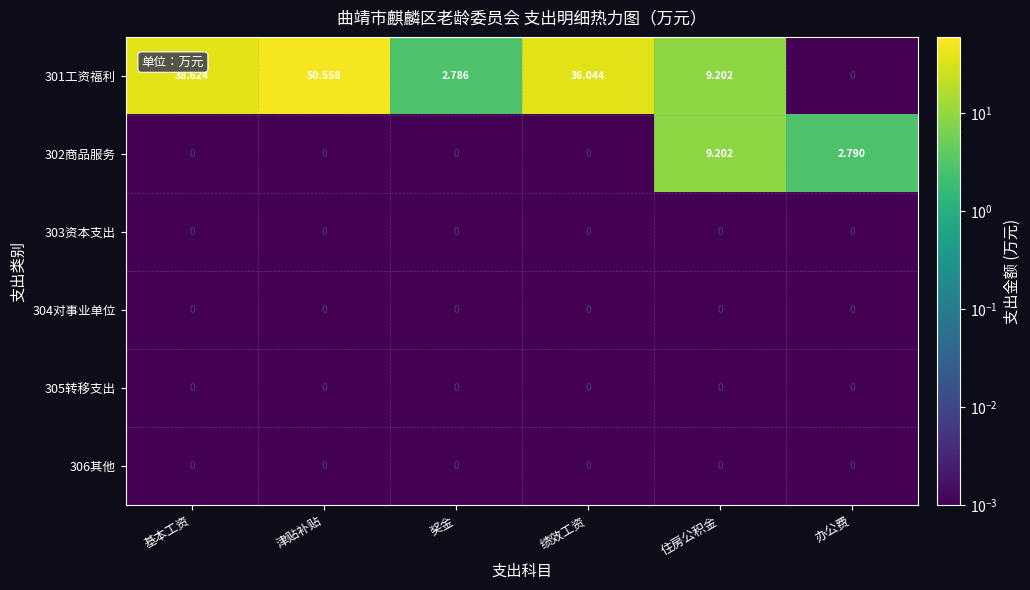

At how many categories does at least one series exceed 38?

2